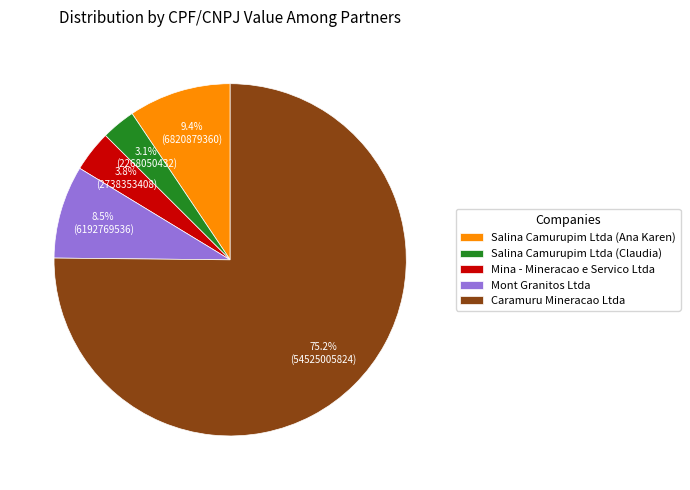

What percentage is NOT represented by Mont Granitos Ltda?

91.5%